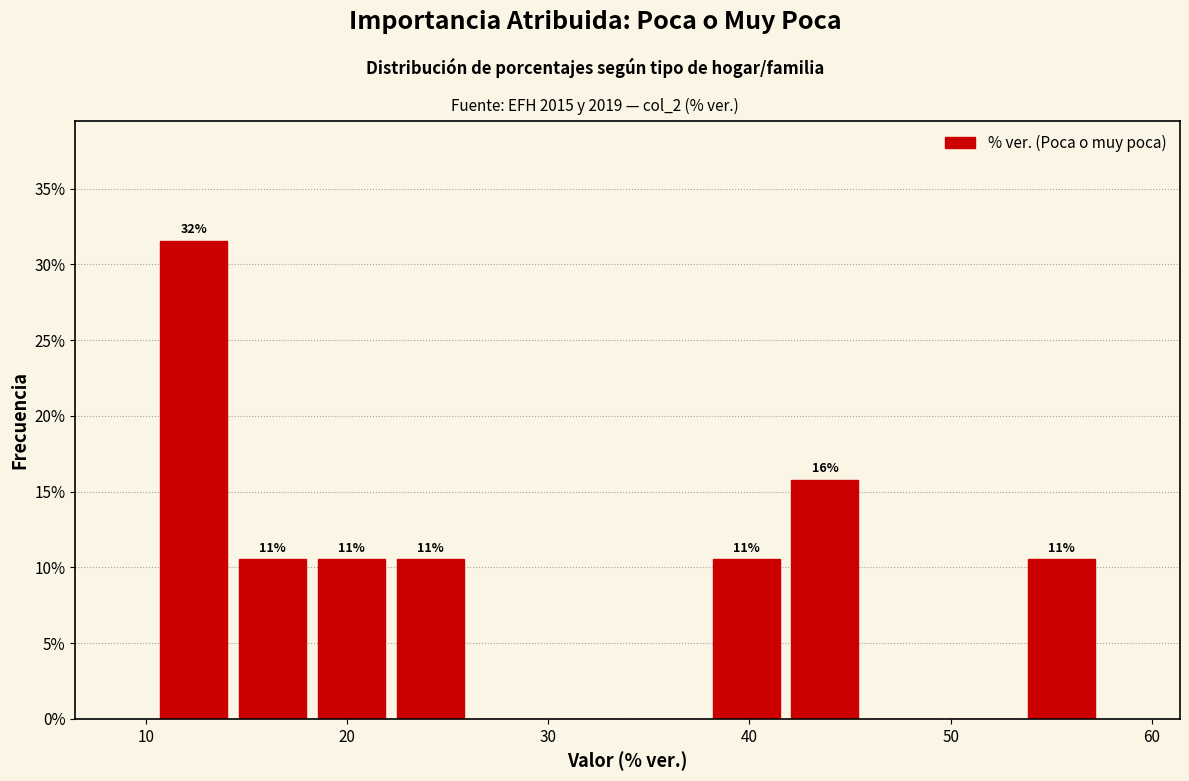

Around what value on the x-axis is the tallest bar? Give the approximate position of its centre, as read against the axis.

12